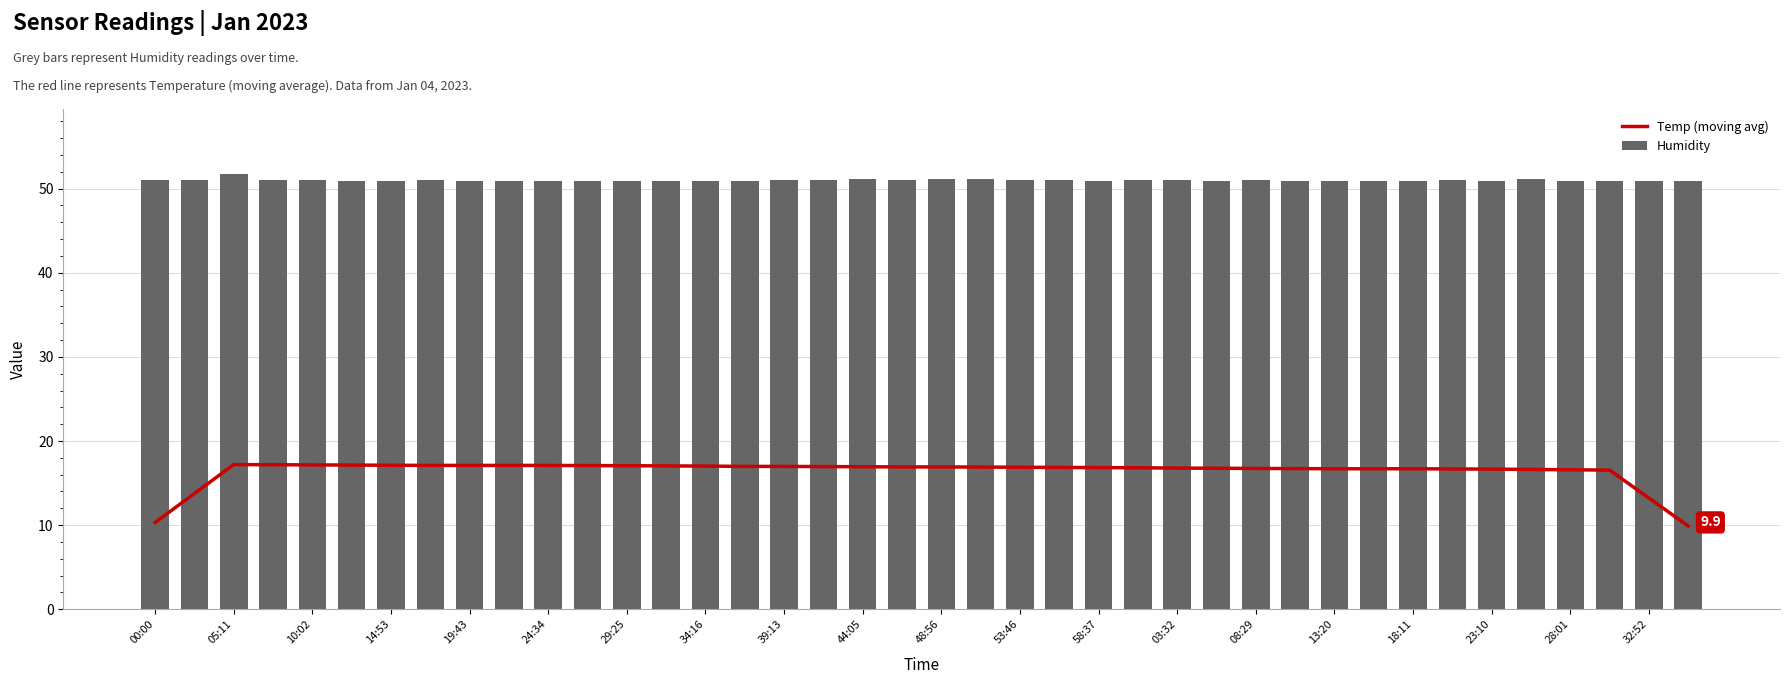

Count the Humidity values in the range 50 to 51.

35